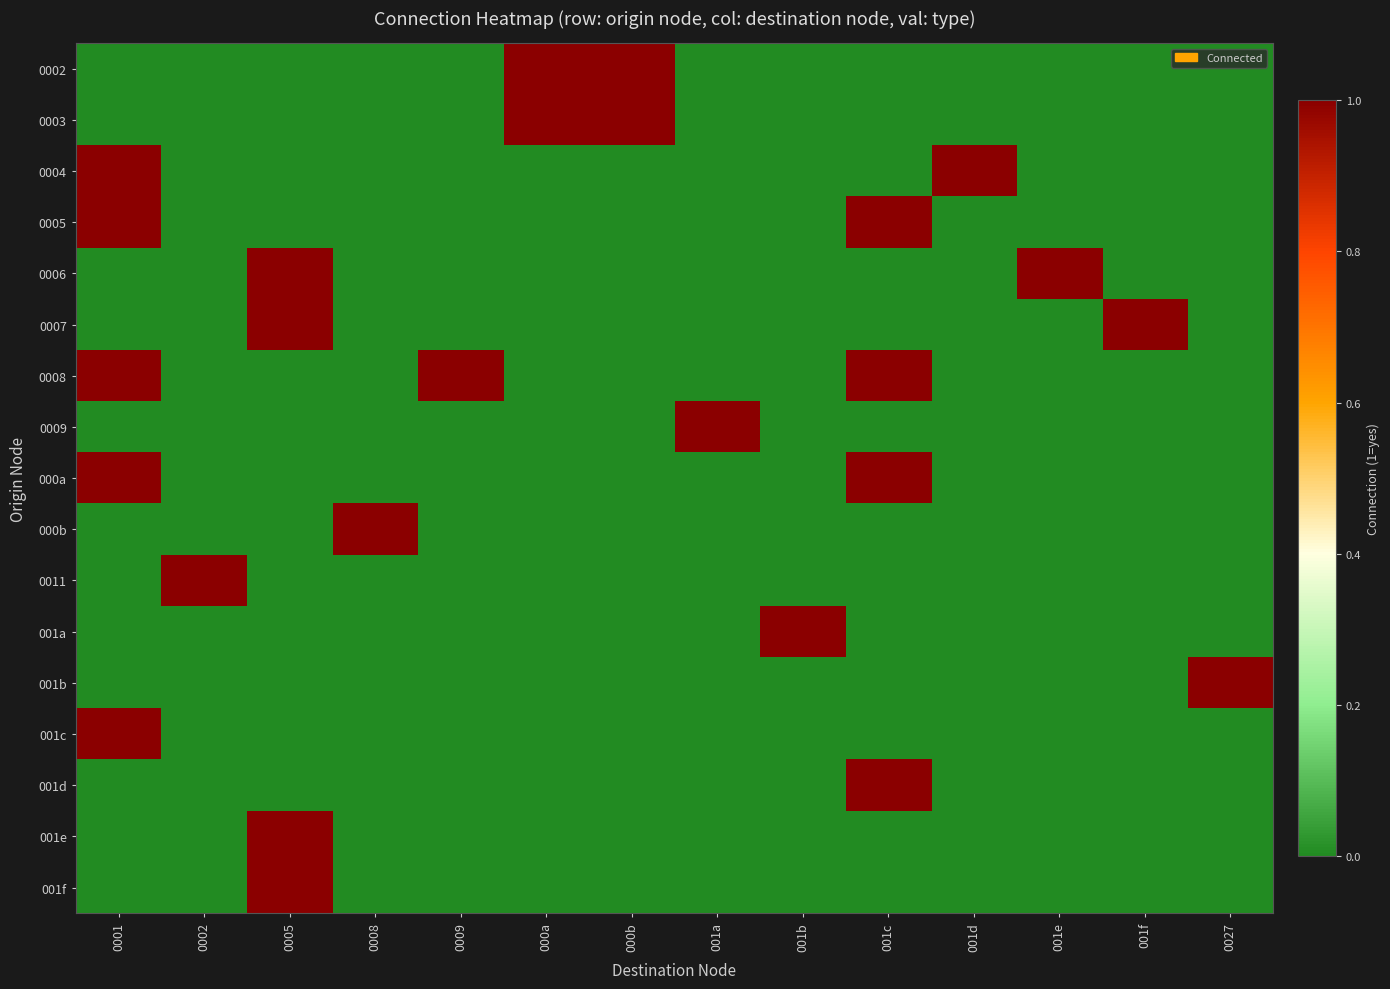

What is the maximum value shown in the chart?

1